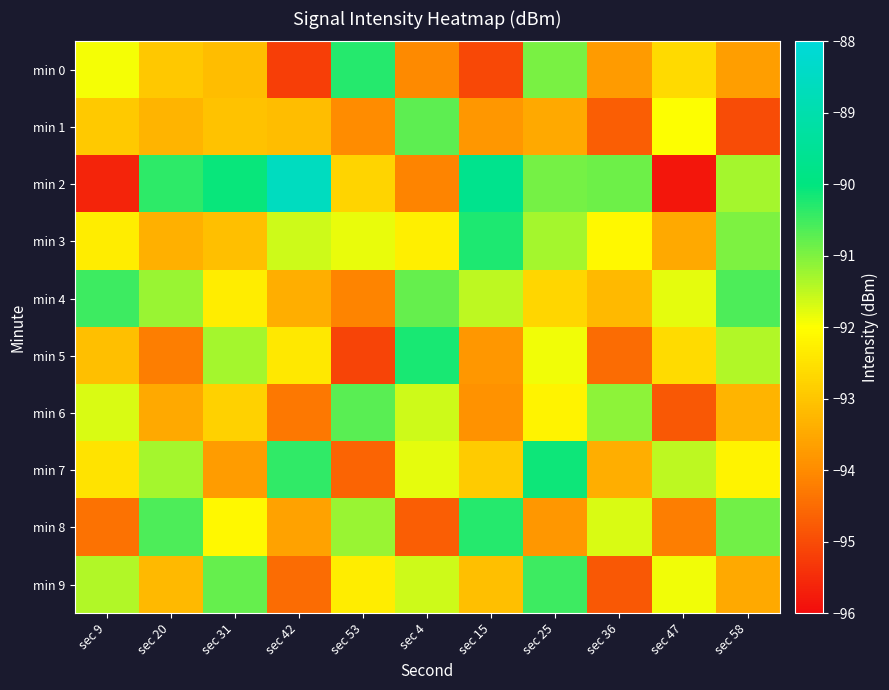

Reading left to right, transcribe all the data shown in this chart.

min 0: sec 9=-91.9	sec 20=-93.0	sec 31=-93.2	sec 42=-95.2	sec 53=-90.3	sec 4=-94.0	sec 15=-95.0	sec 25=-91.0	sec 36=-93.7	sec 47=-92.6	sec 58=-93.7
min 1: sec 9=-92.9	sec 20=-93.3	sec 31=-93.1	sec 42=-93.1	sec 53=-94.0	sec 4=-90.7	sec 15=-93.8	sec 25=-93.5	sec 36=-94.7	sec 47=-92.0	sec 58=-95.0
min 2: sec 9=-95.6	sec 20=-90.4	sec 31=-90.1	sec 42=-88.6	sec 53=-92.8	sec 4=-94.1	sec 15=-89.7	sec 25=-90.9	sec 36=-90.9	sec 47=-95.8	sec 58=-91.3
min 3: sec 9=-92.3	sec 20=-93.4	sec 31=-93.1	sec 42=-91.6	sec 53=-91.8	sec 4=-92.3	sec 15=-90.2	sec 25=-91.3	sec 36=-92.1	sec 47=-93.5	sec 58=-91.0
min 4: sec 9=-90.5	sec 20=-91.2	sec 31=-92.3	sec 42=-93.4	sec 53=-94.1	sec 4=-90.8	sec 15=-91.5	sec 25=-92.7	sec 36=-93.2	sec 47=-91.8	sec 58=-90.6
min 5: sec 9=-93.1	sec 20=-94.2	sec 31=-91.3	sec 42=-92.4	sec 53=-95.1	sec 4=-90.2	sec 15=-93.8	sec 25=-91.9	sec 36=-94.5	sec 47=-92.6	sec 58=-91.4
min 6: sec 9=-91.7	sec 20=-93.5	sec 31=-92.8	sec 42=-94.3	sec 53=-90.7	sec 4=-91.6	sec 15=-93.9	sec 25=-92.2	sec 36=-91.1	sec 47=-94.8	sec 58=-93.3
min 7: sec 9=-92.5	sec 20=-91.3	sec 31=-93.7	sec 42=-90.4	sec 53=-94.6	sec 4=-91.8	sec 15=-92.9	sec 25=-90.1	sec 36=-93.4	sec 47=-91.5	sec 58=-92.2
min 8: sec 9=-94.4	sec 20=-90.6	sec 31=-92.1	sec 42=-93.6	sec 53=-91.2	sec 4=-94.7	sec 15=-90.3	sec 25=-93.8	sec 36=-91.7	sec 47=-94.2	sec 58=-90.9
min 9: sec 9=-91.4	sec 20=-93.2	sec 31=-90.8	sec 42=-94.5	sec 53=-92.3	sec 4=-91.6	sec 15=-93.1	sec 25=-90.5	sec 36=-94.8	sec 47=-91.9	sec 58=-93.5